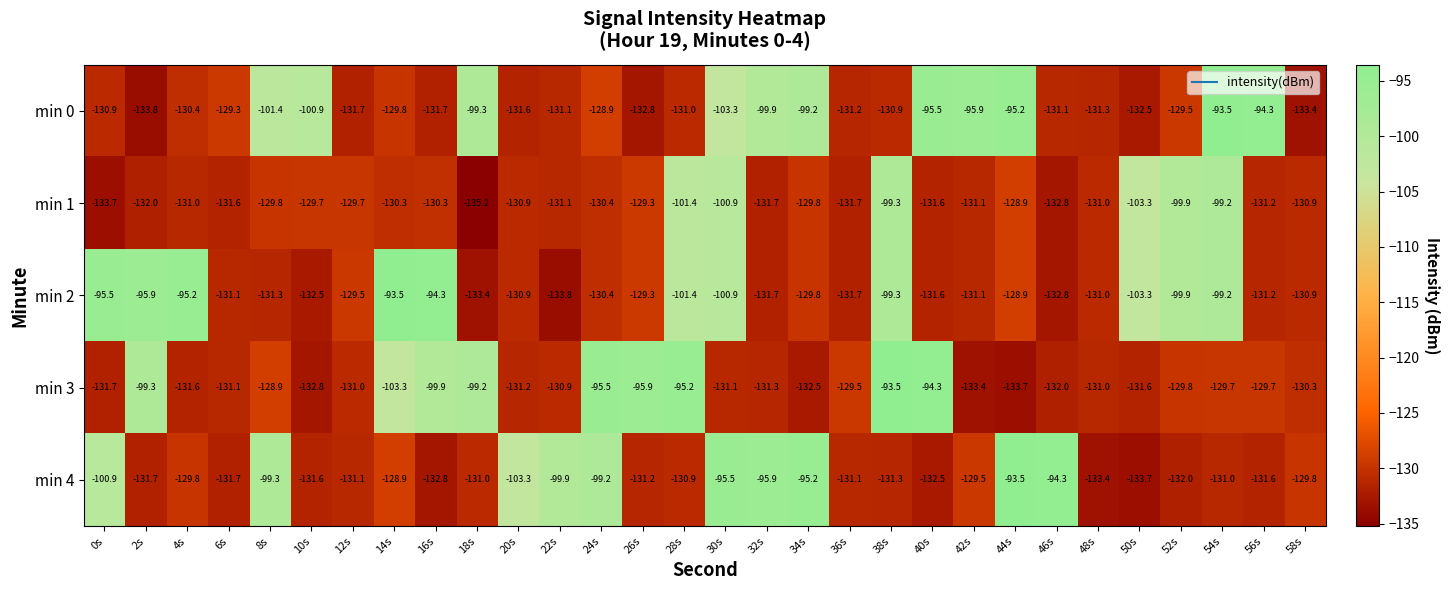

What is the sum of all min 0 values?

-3571.3